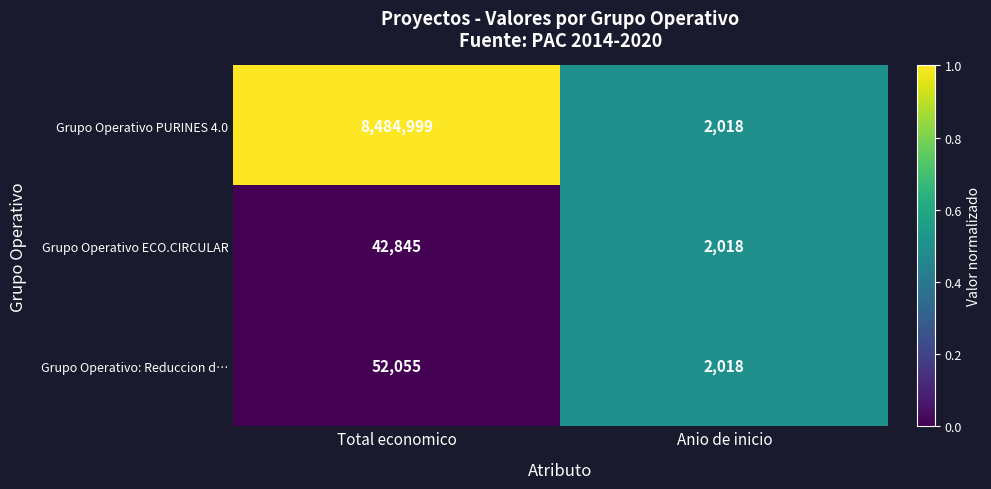

Between Total economico and Anio de inicio, which series saw the biggest shift?

Grupo Operativo PURINES 4.0